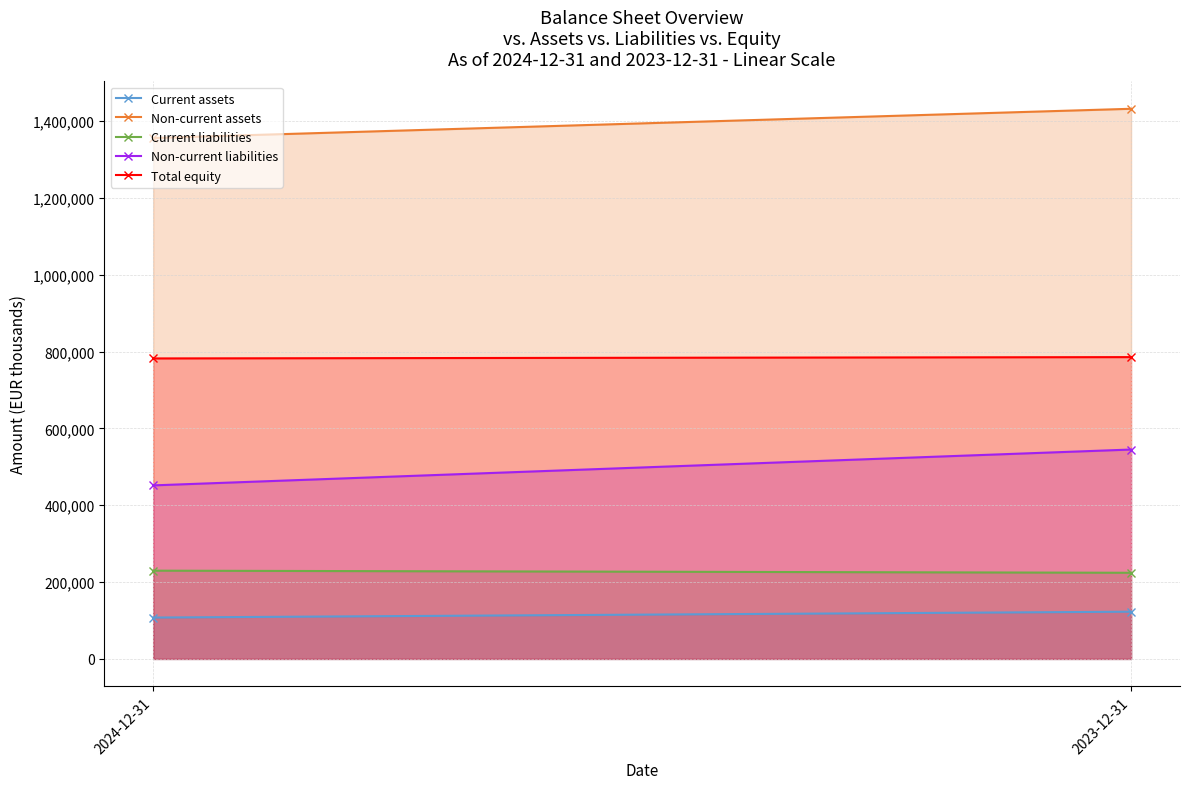

At which category is the sum across all series the highest?

2023-12-31